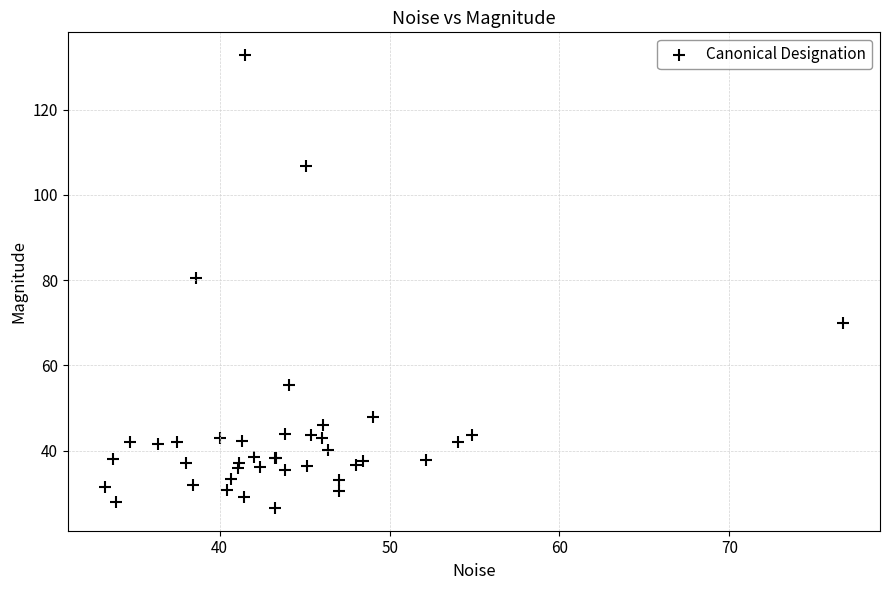

What Y value in the scatter plot is closest to 79?

80.5